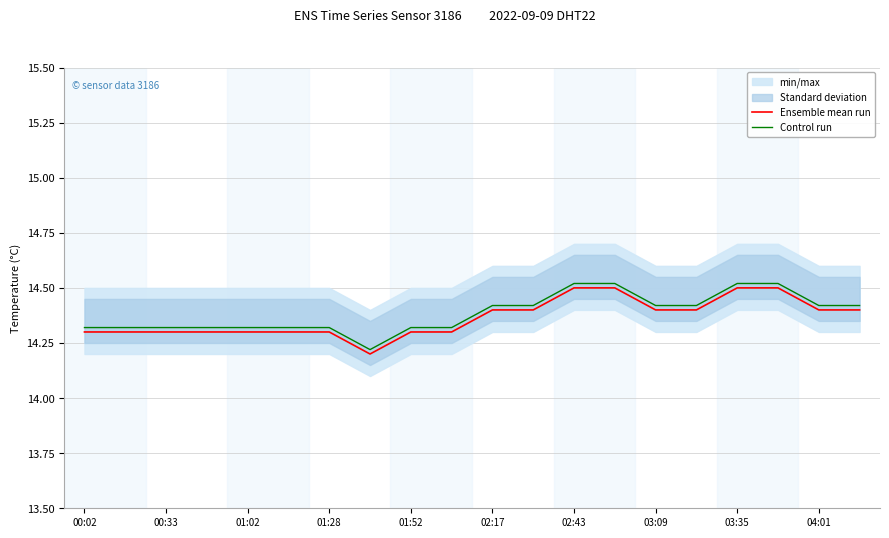

Which series has the largest range (max minus min)?

Ensemble mean run